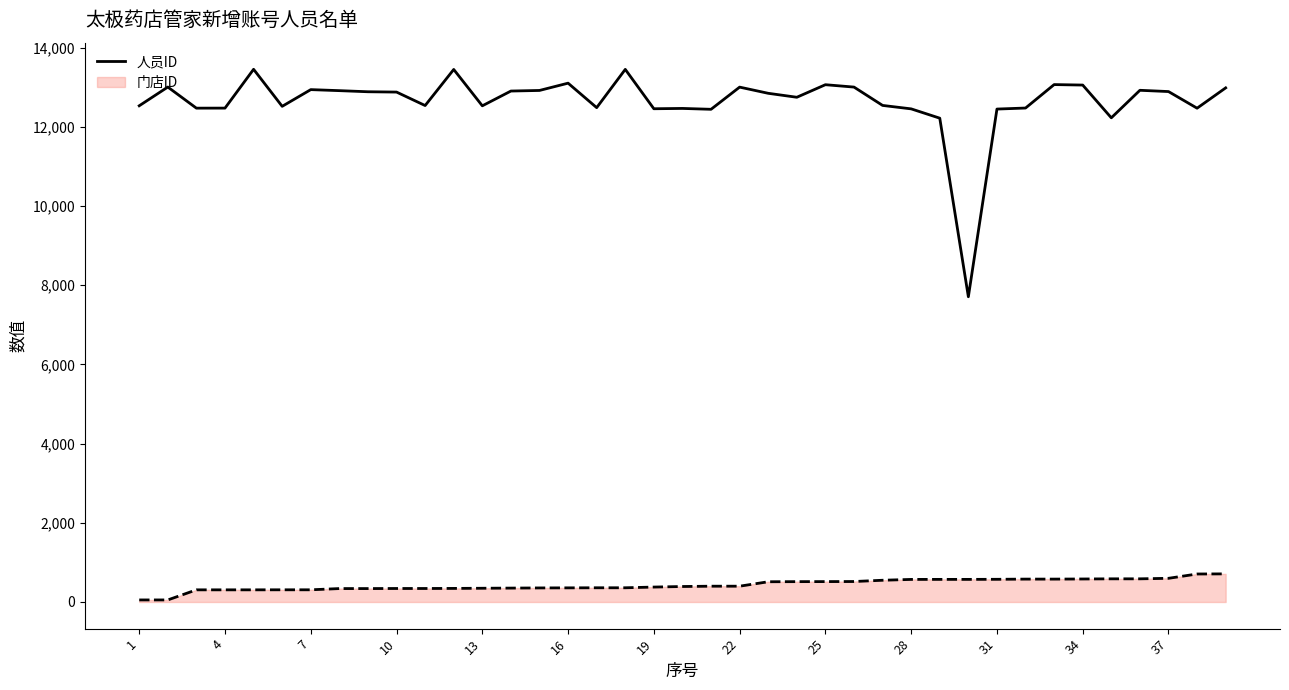

What is the difference between the maximum and minimum values in the 人员ID series?

5743